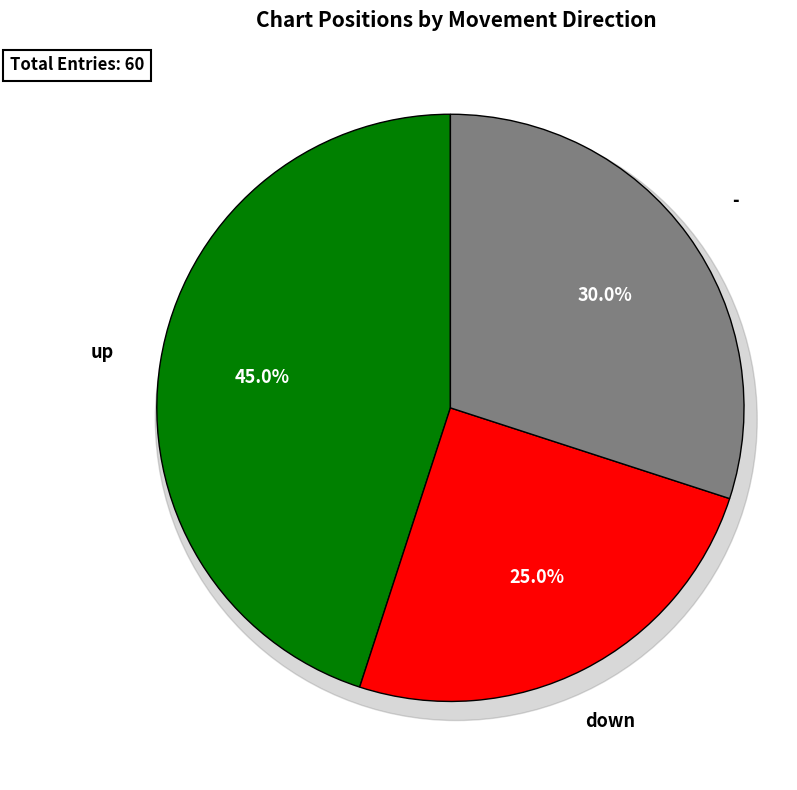

Rank the categories by value from highest to lowest.

up, -, down